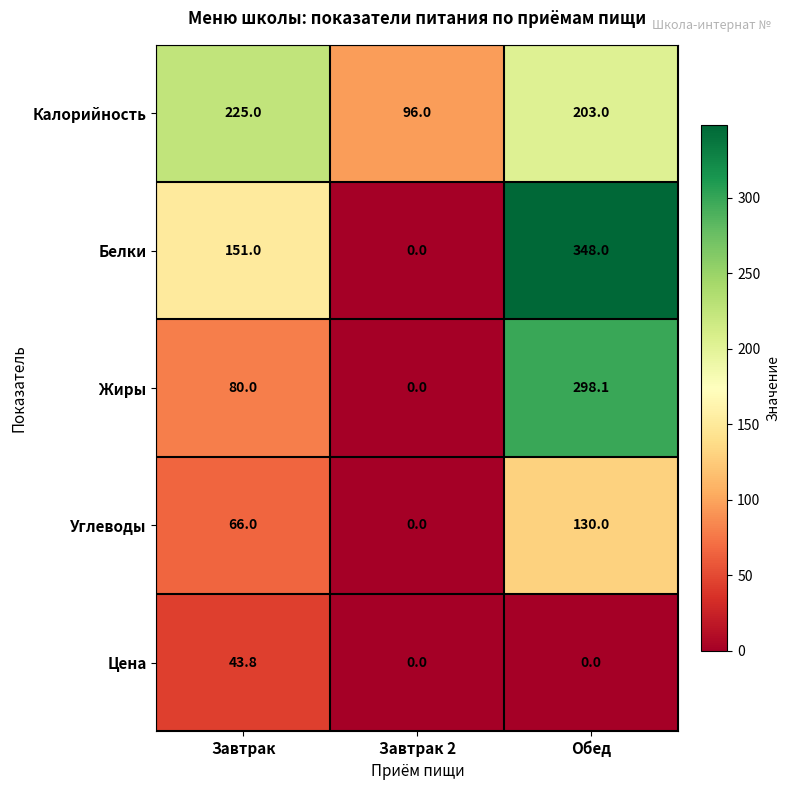

Reading left to right, transcribe all the data shown in this chart.

Калорийность: Завтрак=225.0	Завтрак 2=96.0	Обед=203.0
Белки: Завтрак=151.0	Завтрак 2=0.0	Обед=348.0
Жиры: Завтрак=80.0	Завтрак 2=0.0	Обед=298.1
Углеводы: Завтрак=66.0	Завтрак 2=0.0	Обед=130.0
Цена: Завтрак=43.8	Завтрак 2=0.0	Обед=0.0